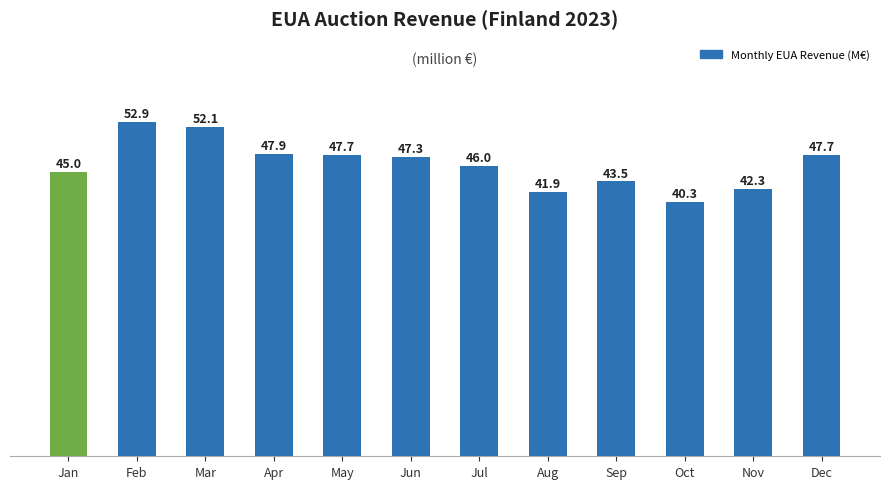

What is the change in value from Mar to Nov?

-9.8